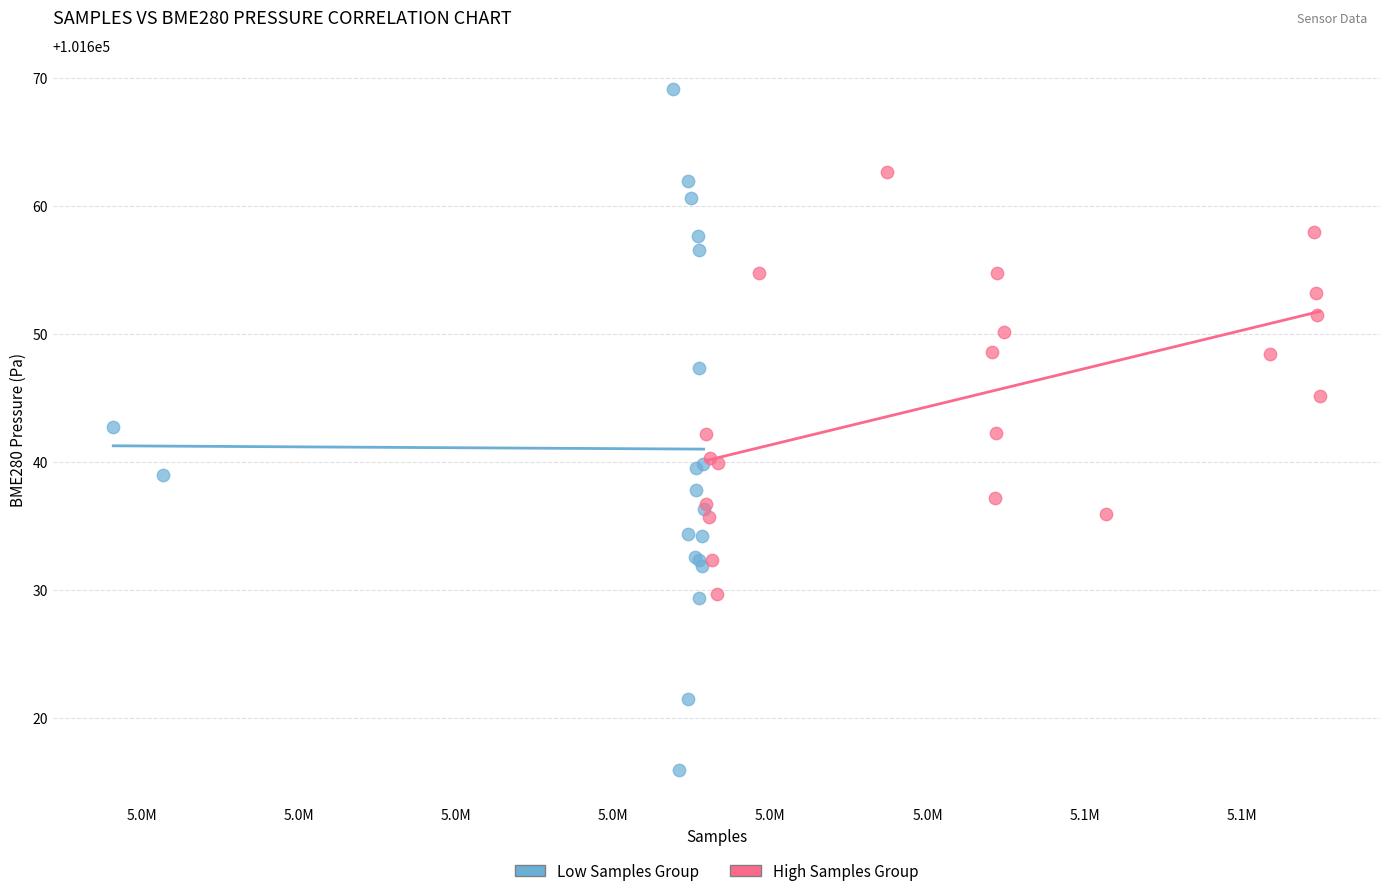

Which series has the widest spread of Y values?

Low Samples Group